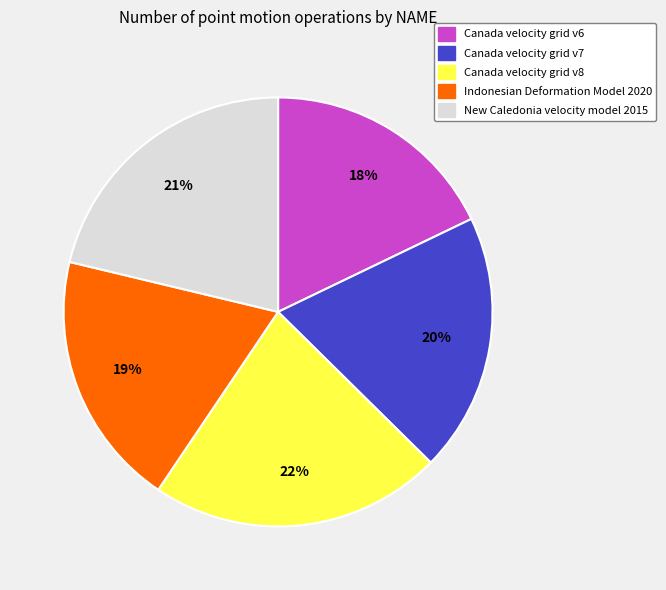

Between Canada velocity grid v8 and Canada velocity grid v7, which is larger?

Canada velocity grid v8